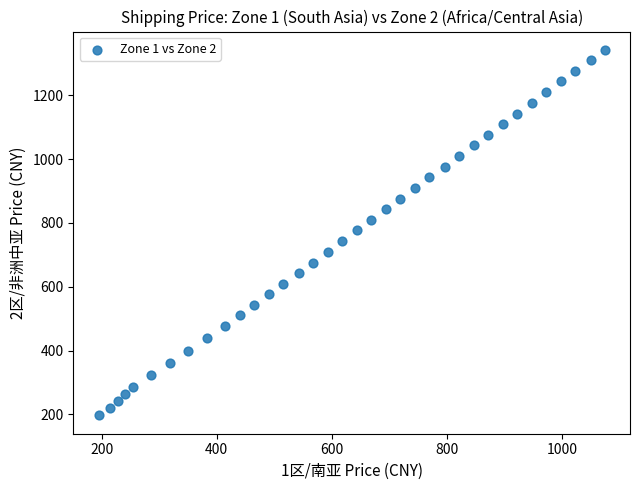

What is the range of Y values (max minus min)?

1145.0